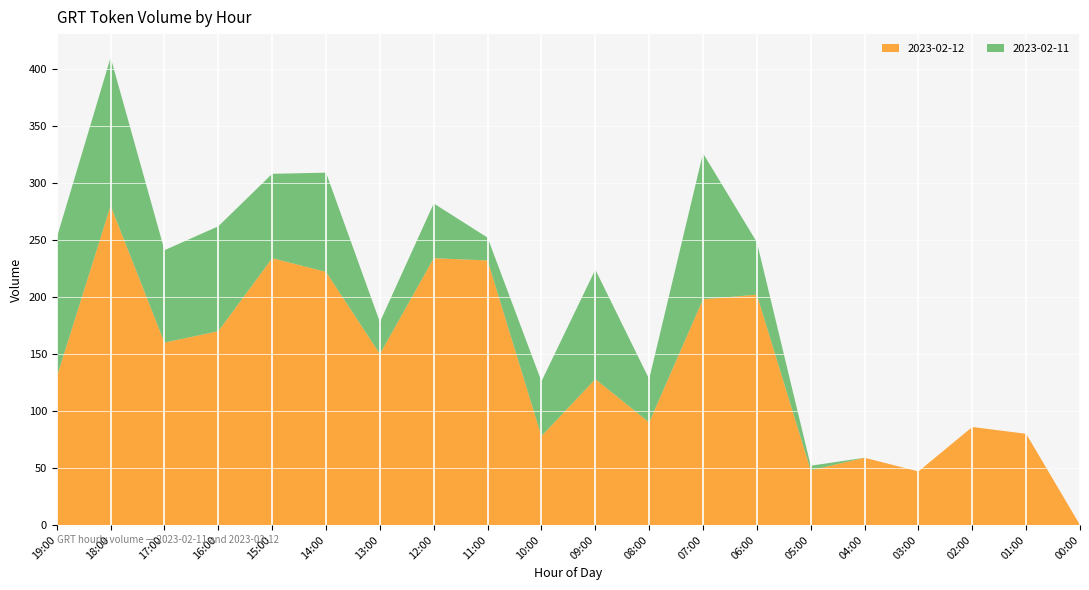

Reading left to right, list all the values displayed in this chart.

2023-02-12: 130	280	160	170	234	222	150	234	232	78	128	90	198	202	48	59	47	86	80	0
2023-02-11: 122	130	81	92	74	87	28	48	20	48	96	38	128	46	4	0	0	0	0	0